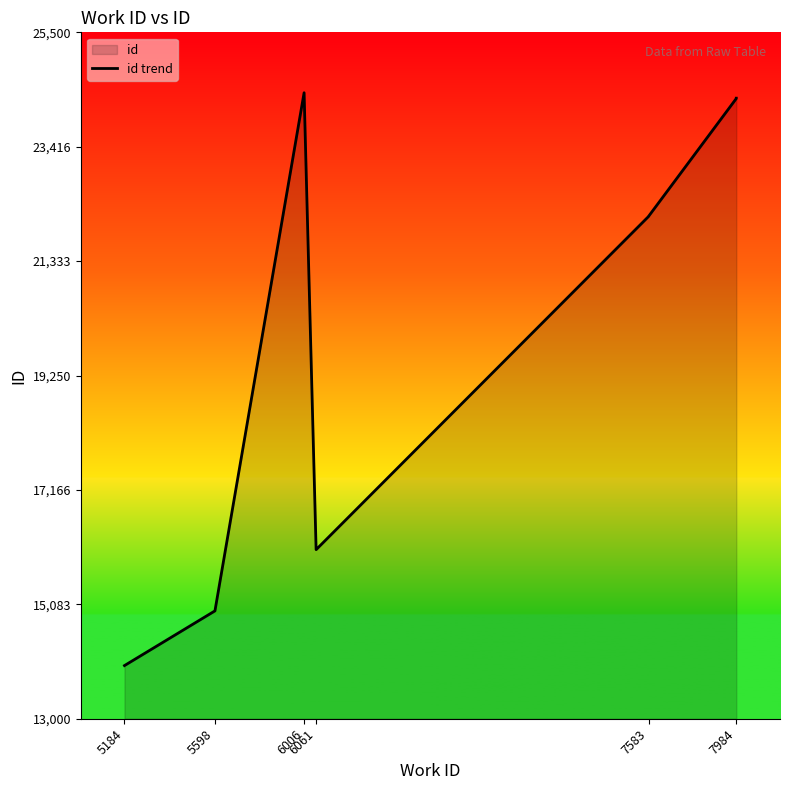

What is the greatest value displayed?

24400